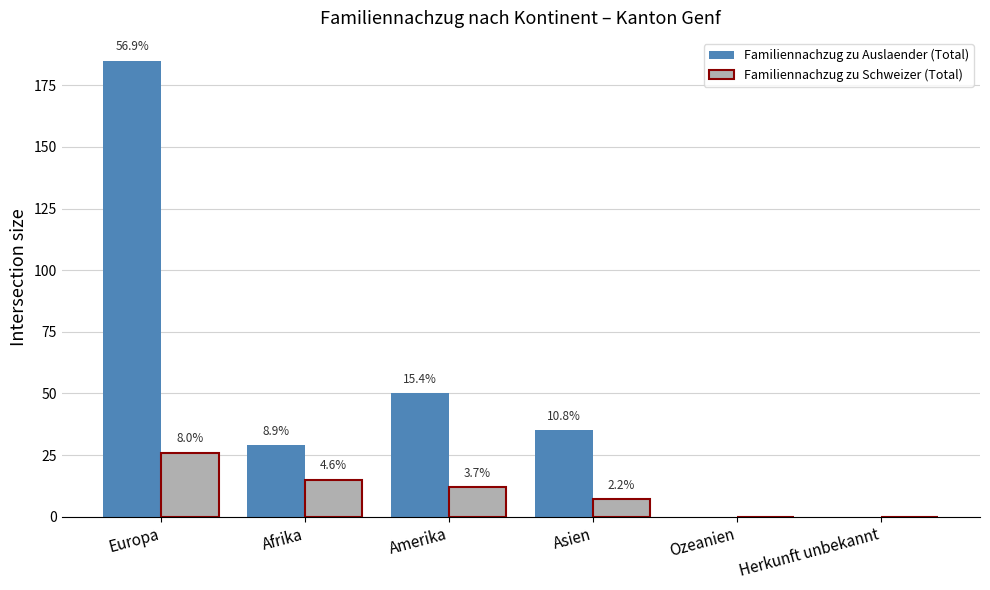

Is the value of Familiennachzug zu Schweizer (Total) at Ozeanien greater than the value of Familiennachzug zu Auslaender (Total) at Herkunft unbekannt?

No